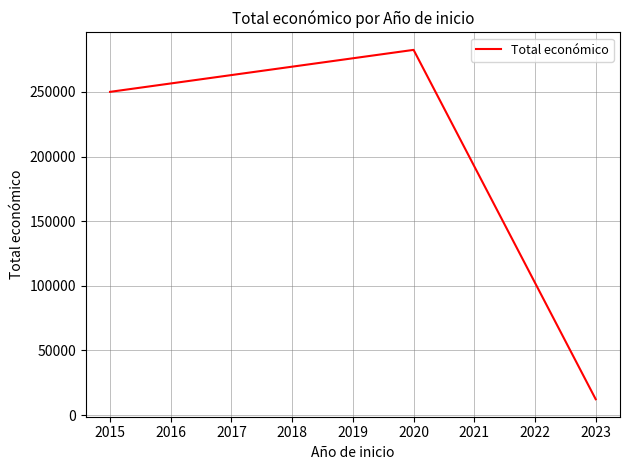

Rank the categories by value from highest to lowest.

2020, 2015, 2023